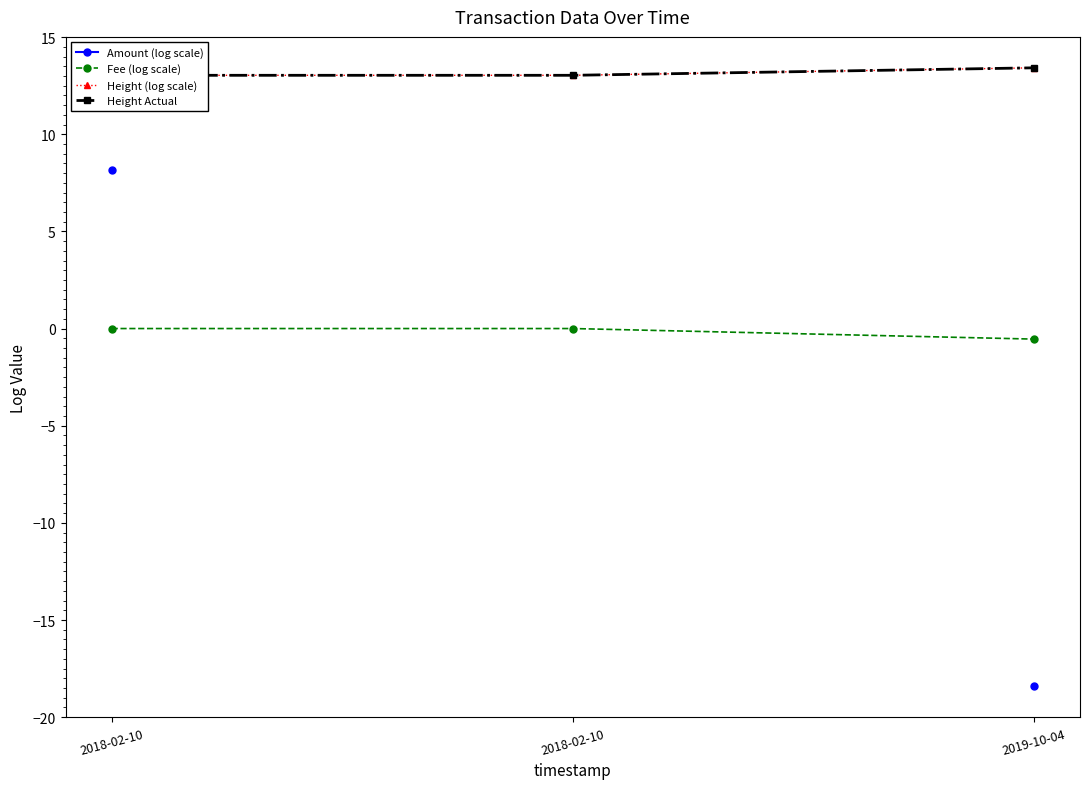

At which category is the sum across all series the highest?

2018-02-10